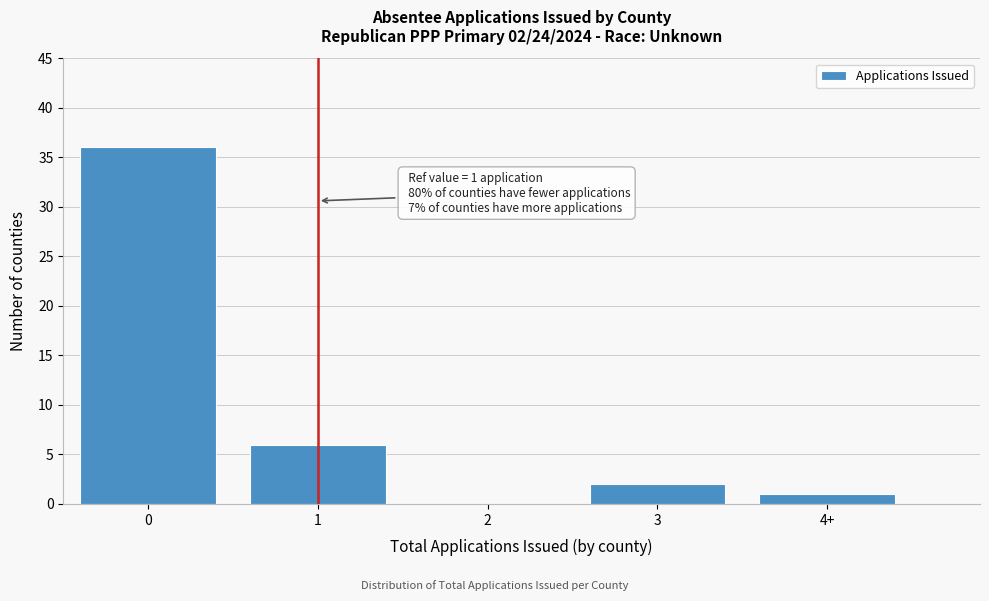

Reading right to left, what are all the values shown in this chart?

4+=1	3=2	2=0	1=6	0=36